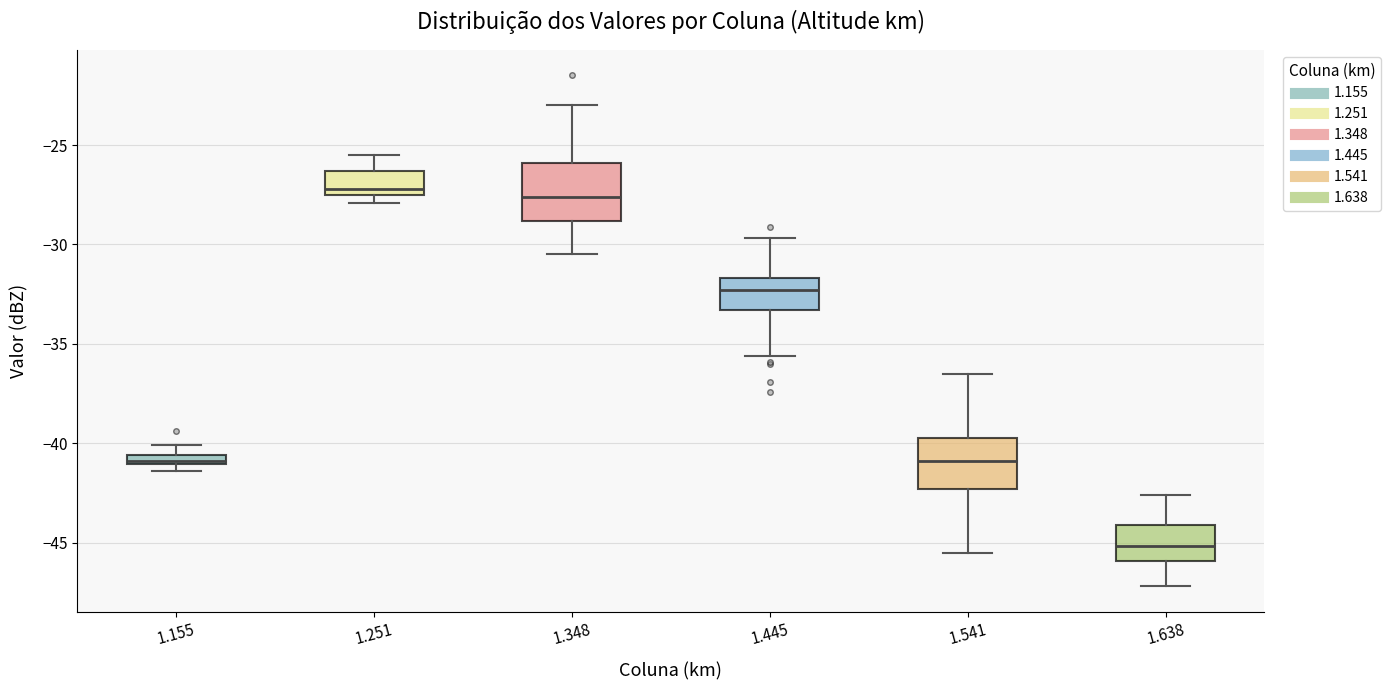

Where does the upper whisker of the box at x = 1.445 end on the y-axis? The values are not printed on the chart, so give them approximately, as read against the axis.

-29.5